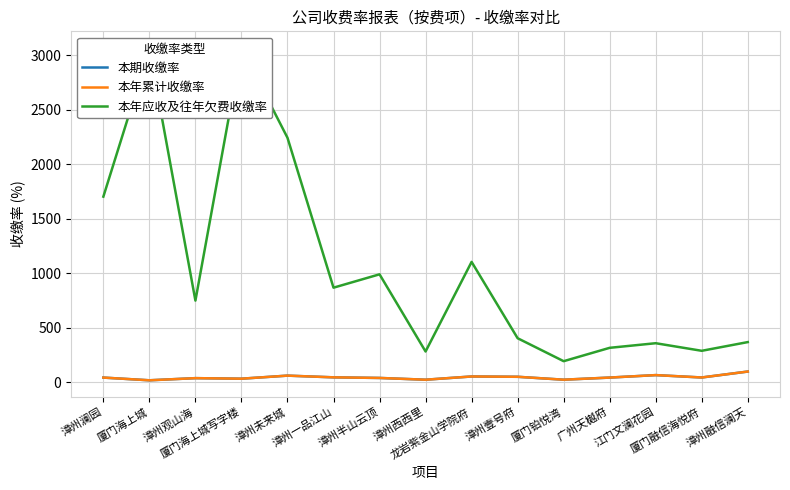

Rank the series by their maximum value, from lowest to highest.

本期收缴率, 本年累计收缴率, 本年应收及往年欠费收缴率